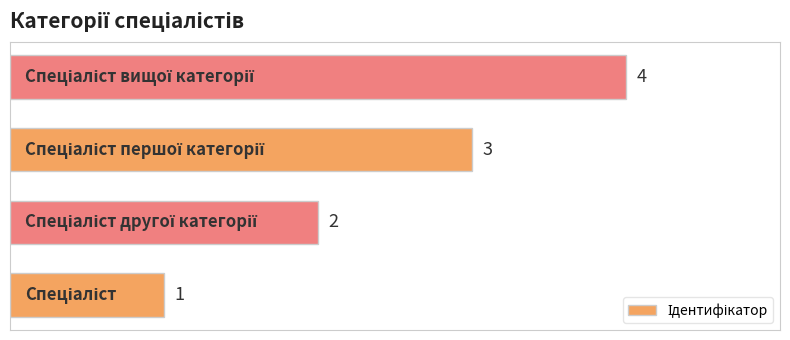

Count the values in the range 2 to 4.

3